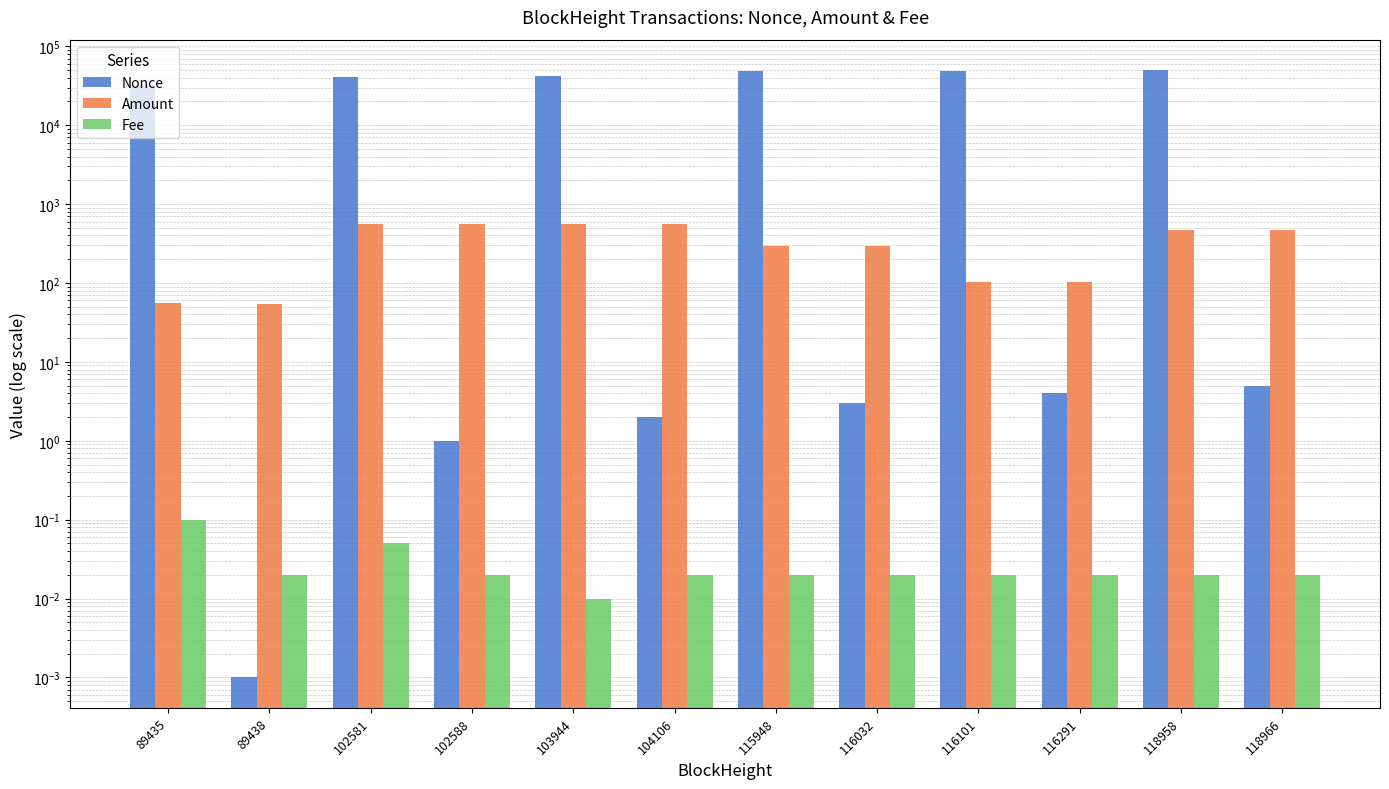

What are all the series names shown in the legend?

Nonce, Amount, Fee